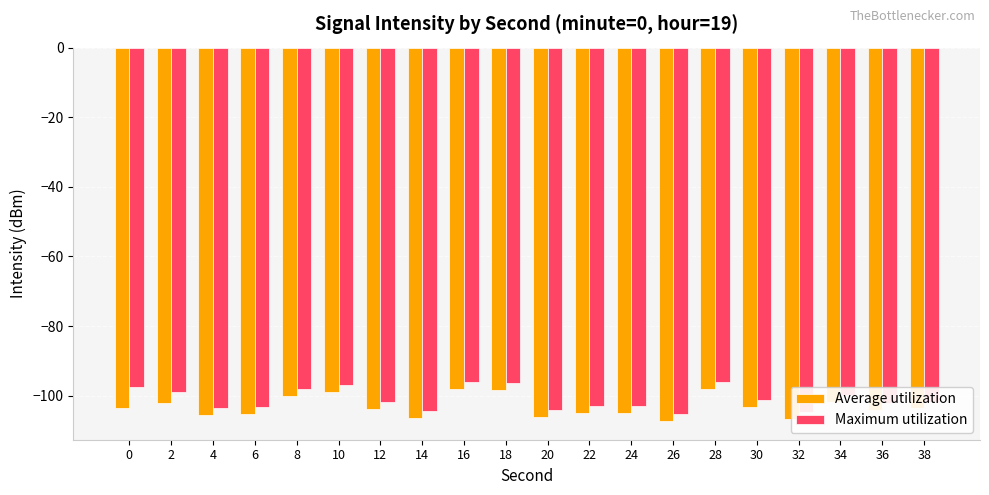

The value of Maximum utilization at 26 is -105.3. True or false?

True